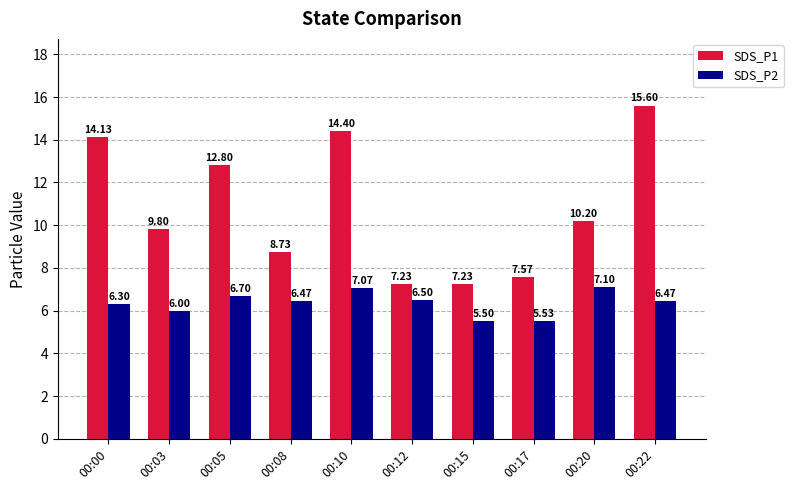

Between 00:05 and 00:10, which series saw the biggest shift?

SDS_P1